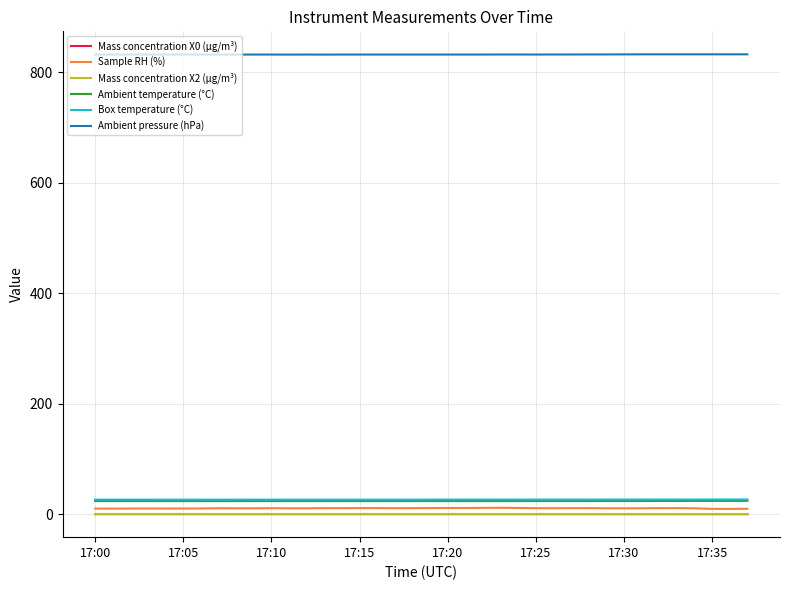

Which series has the largest total across all categories?

Ambient pressure (hPa)